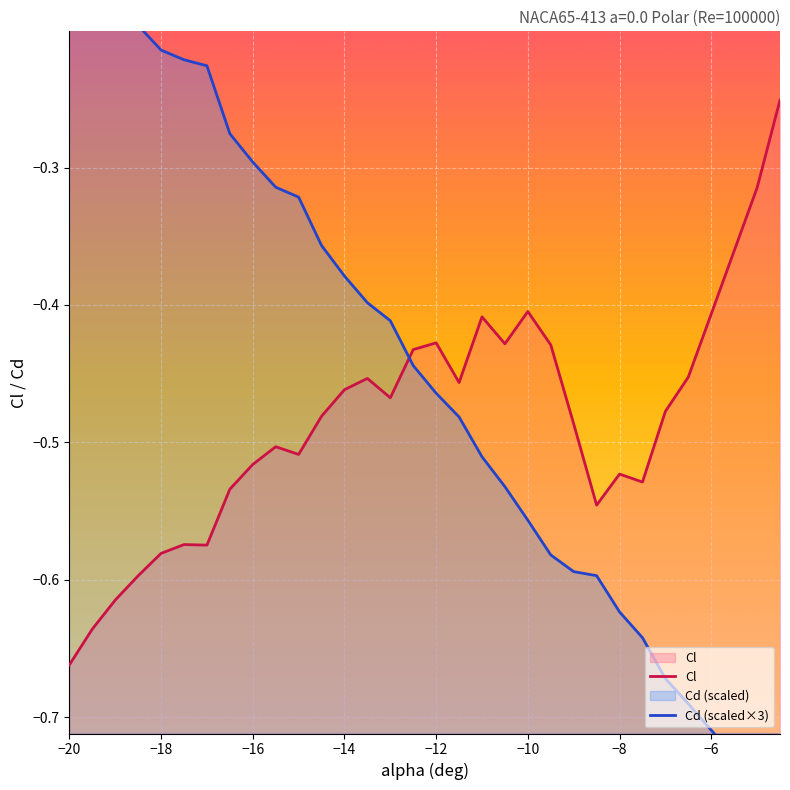

What is the sum of all Cl values?

-14.7